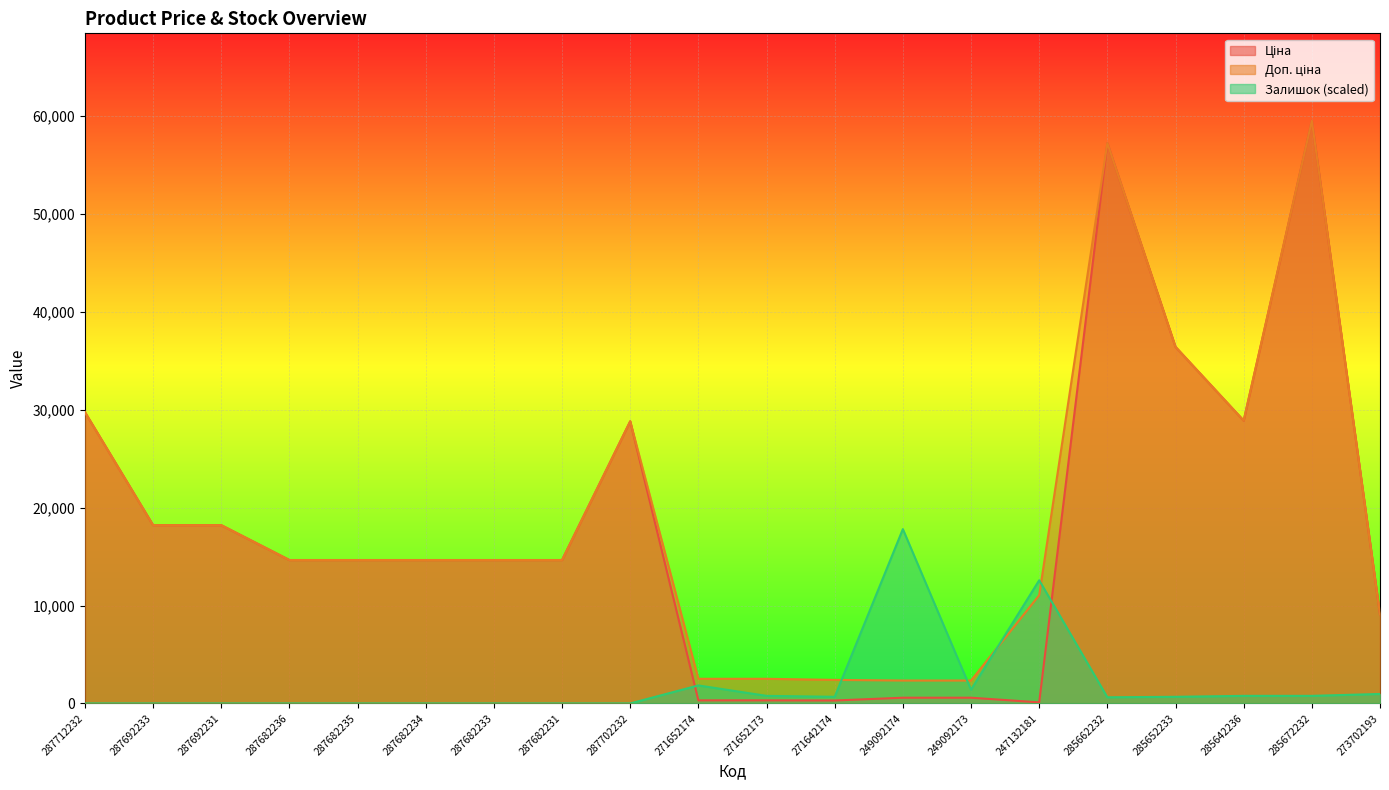

In Залишок, how many points are higher than both neighbors (excluding endpoints)?

3